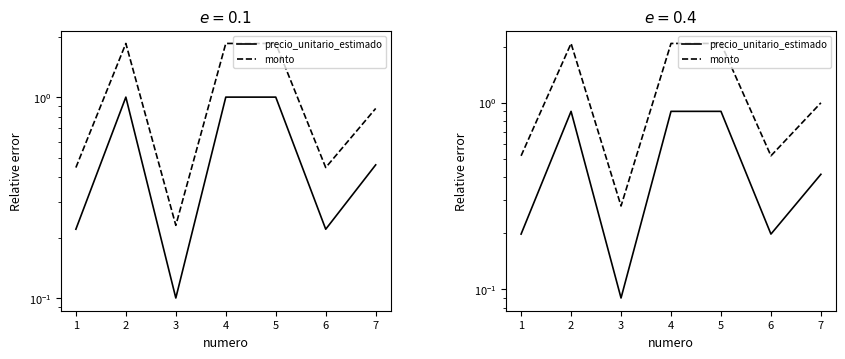

How many interior local valleys does the precio_unitario_estimado series have?

2